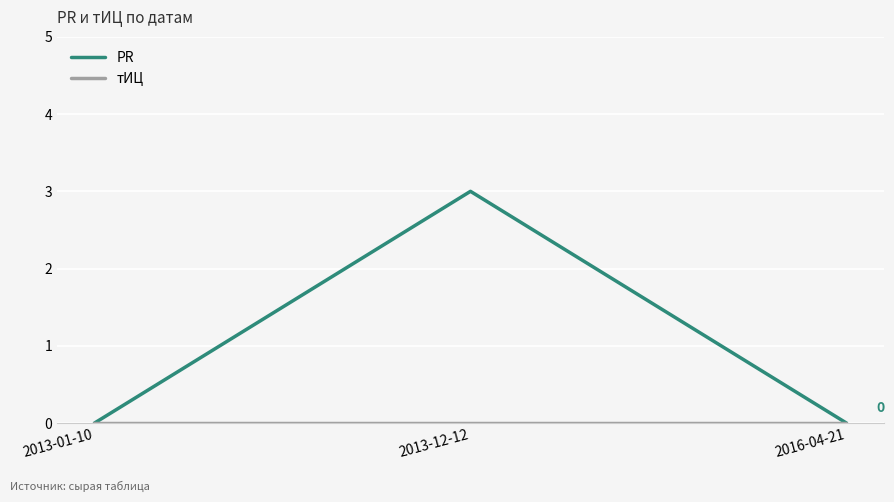

The value of PR at 2013-01-10 is -2. True or false?

False